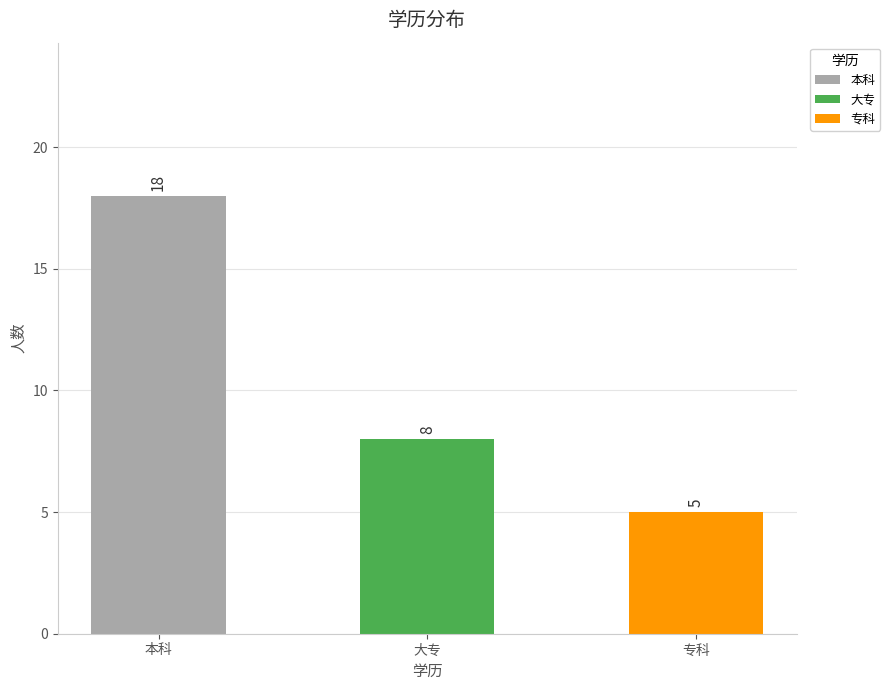

Reading left to right, what are all the values shown in this chart?

本科=18	大专=8	专科=5